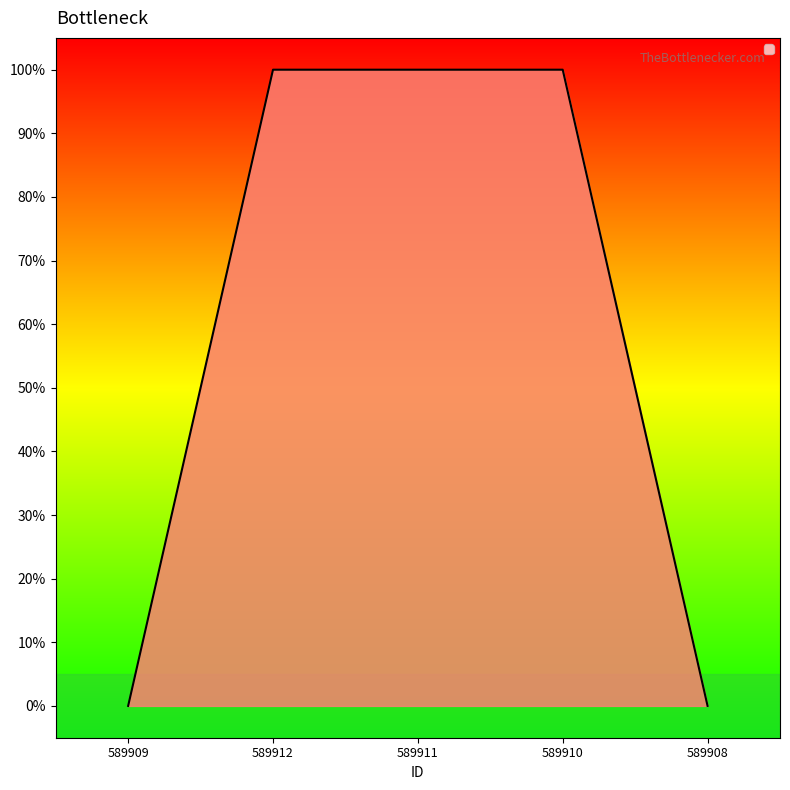

Which category has the lowest value across all series?

589909